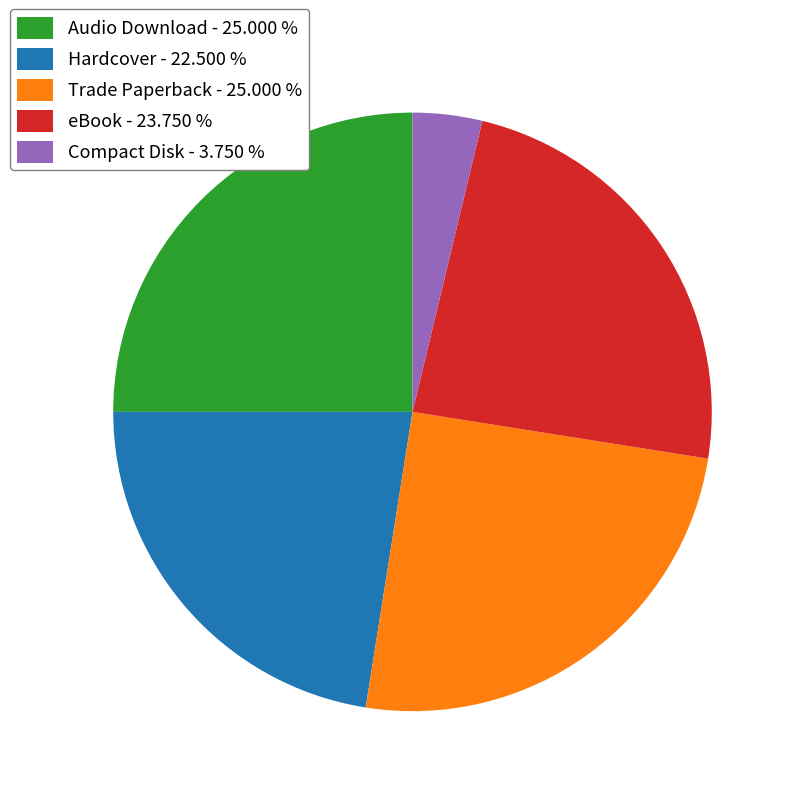

Which category has the smallest portion of the pie?

Compact Disk